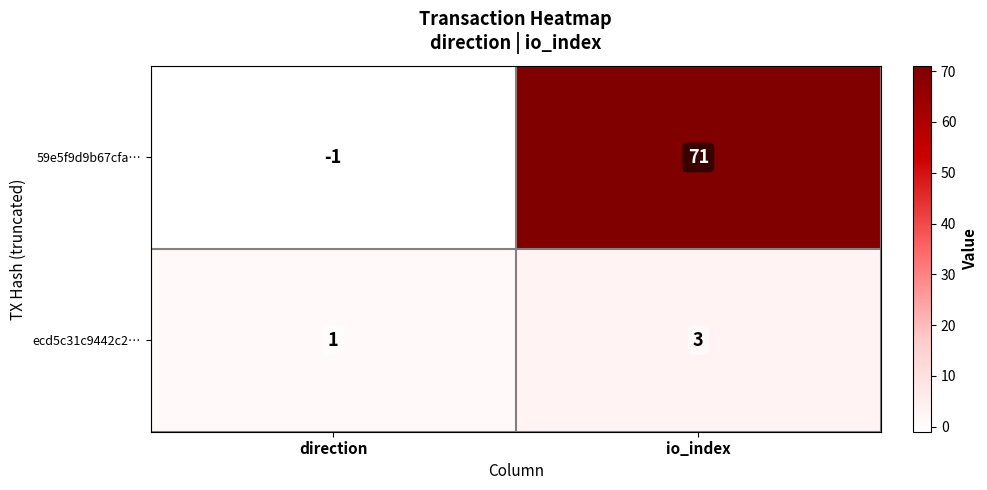

Rank the series by their average value, from lowest to highest.

ecd5c31c9442c2…, 59e5f9d9b67cfa…